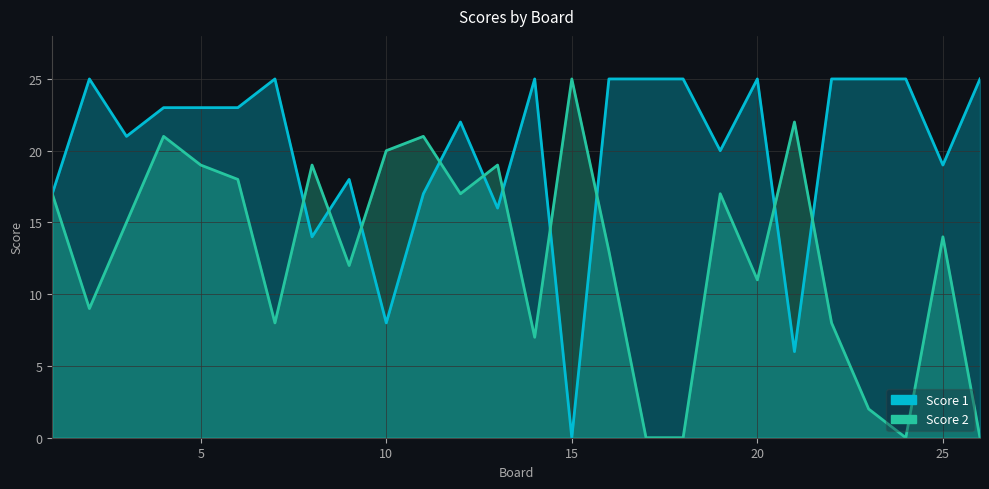

Reading left to right, transcribe all the data shown in this chart.

Score 1: 17	25	21	23	23	23	25	14	18	8	17	22	16	25	0	25	25	25	20	25	6	25	25	25	19	25
Score 2: 17	9	15	21	19	18	8	19	12	20	21	17	19	7	25	13	0	0	17	11	22	8	2	0	14	0